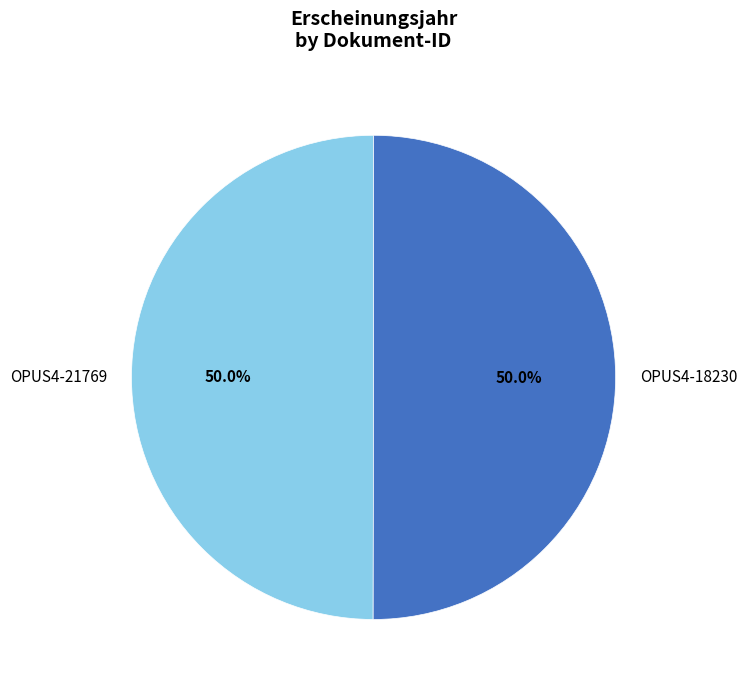

To the nearest percent, what portion does OPUS4-21769 represent?

50%